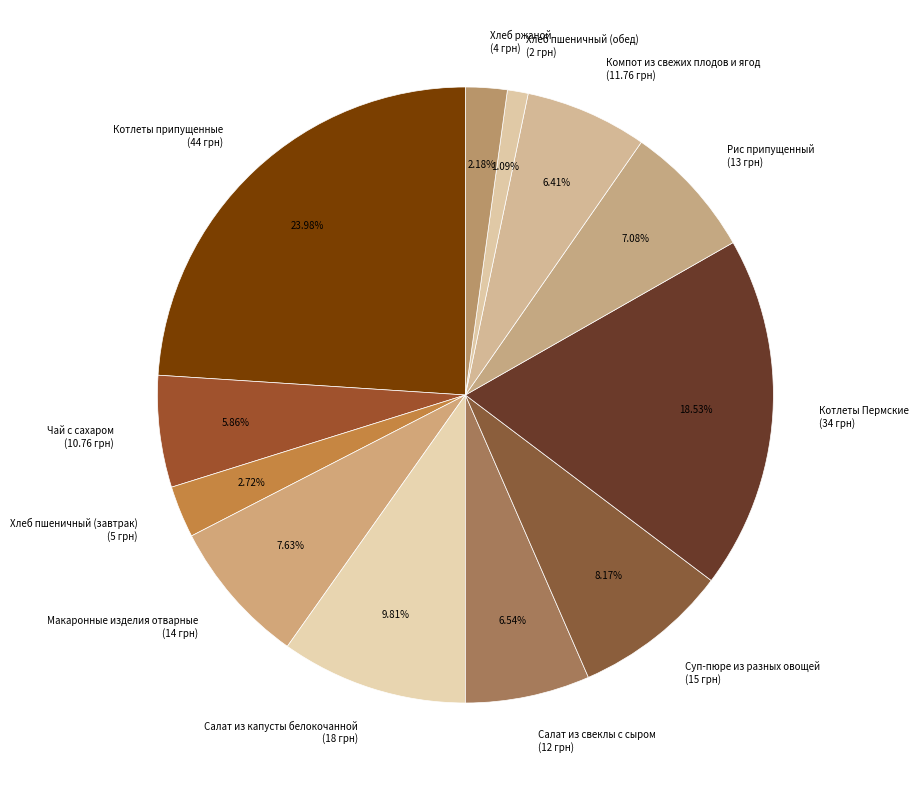

To the nearest percent, what is the combined percentage of Хлеб пшеничный (обед) and Салат из капусты белокочанной?

11%